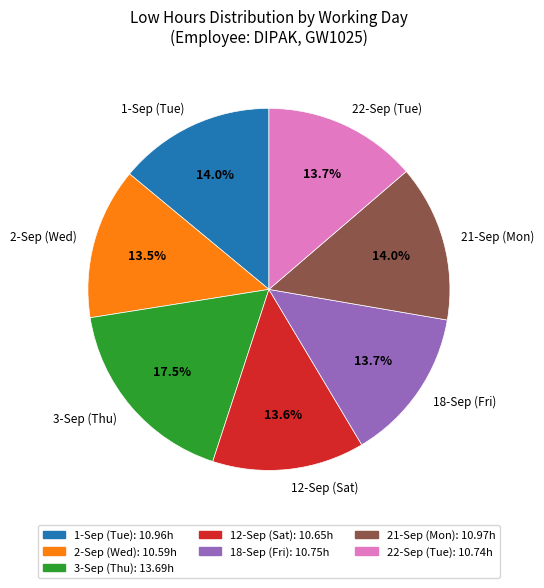

To the nearest percent, what portion does 22-Sep (Tue) represent?

14%